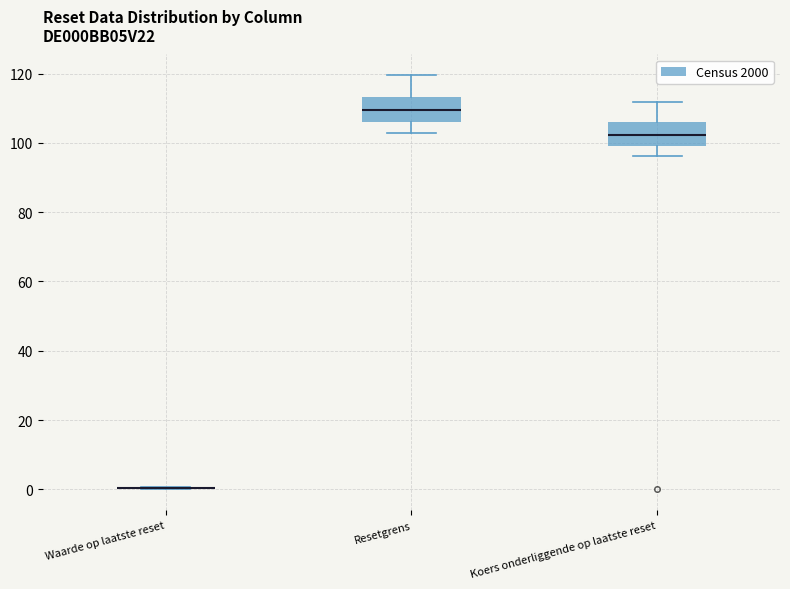

Reading left to right, transcribe this box plot: for each box, give where its median line is, the range the box spans, and where its two whiskers end, as read against the y-axis. The values are not printed on the chart, so give them approximately, as read against the axis.

Waarde op laatste reset: box collapsed to a line at 0, whiskers 0 to 0
Resetgrens: median 110, box 106 to 114, whiskers 102 to 120
Koers onderliggende op laatste reset: median 102, box 98 to 106, whiskers 96 to 112